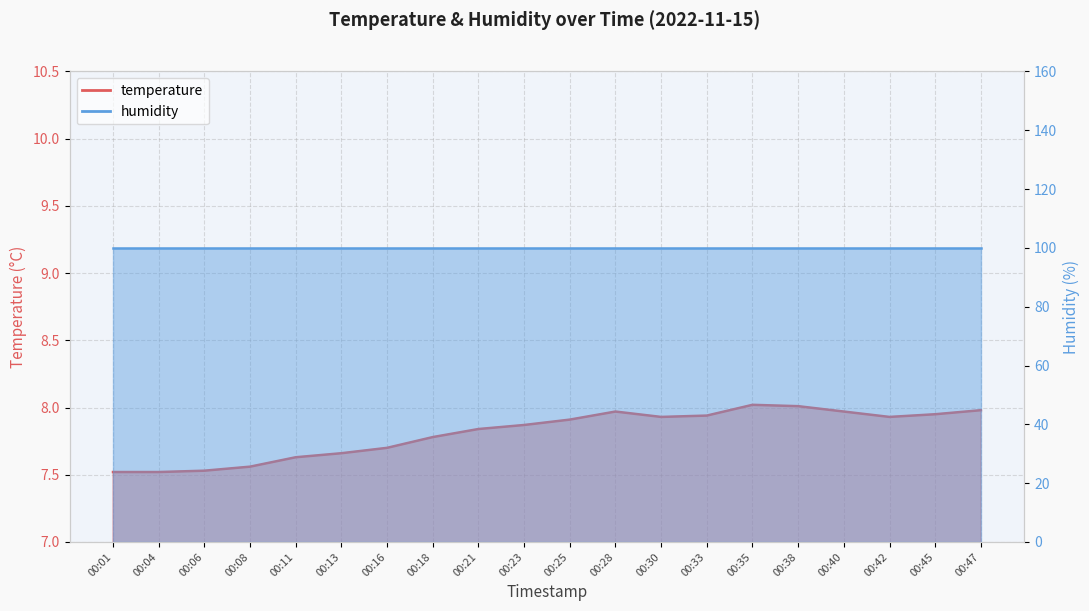

What is the difference between the values at 00:06 and 00:45?

0.4